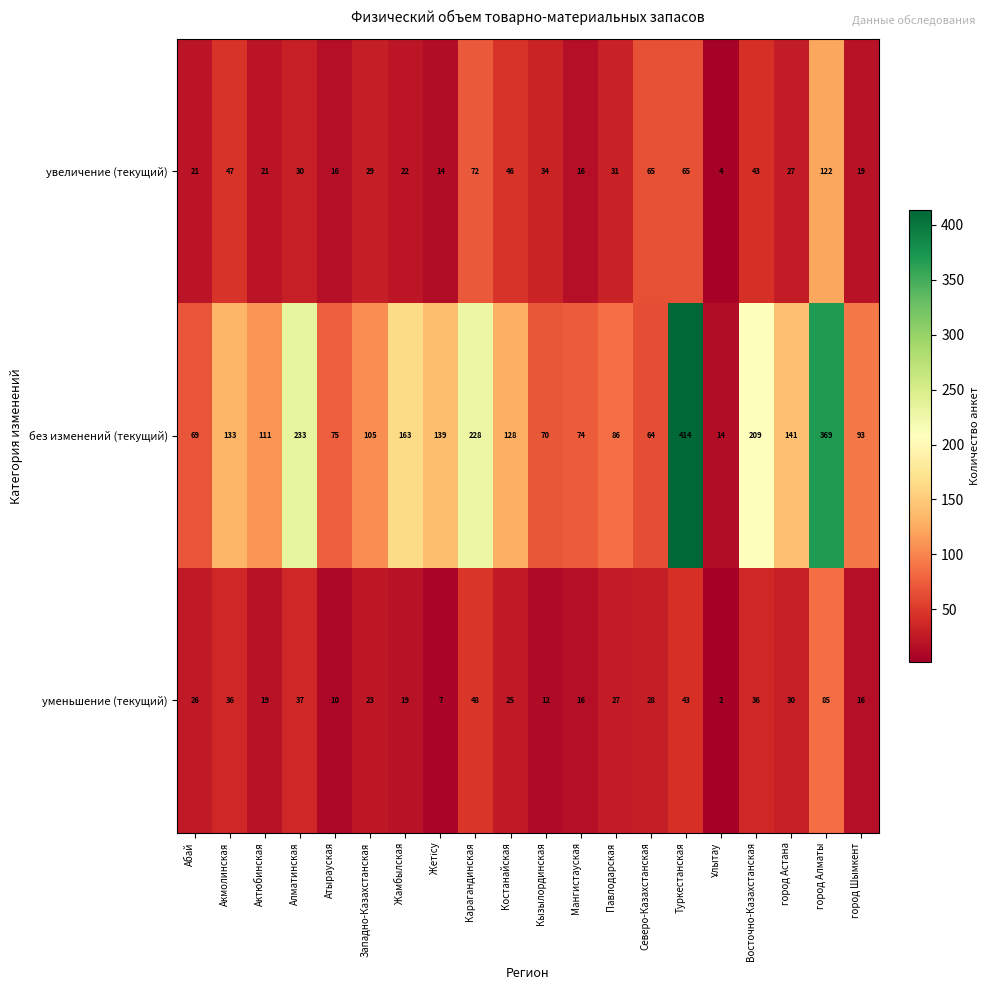

At which category is the sum across all series the highest?

город Алматы